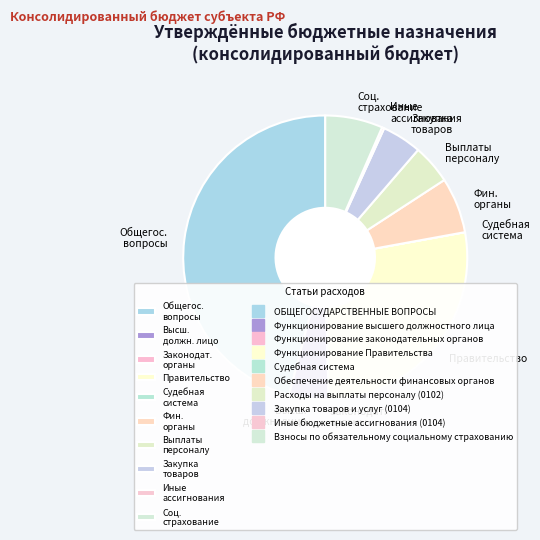

Which has a higher value, Закупка товаров or Общегос. вопросы?

Общегос. вопросы